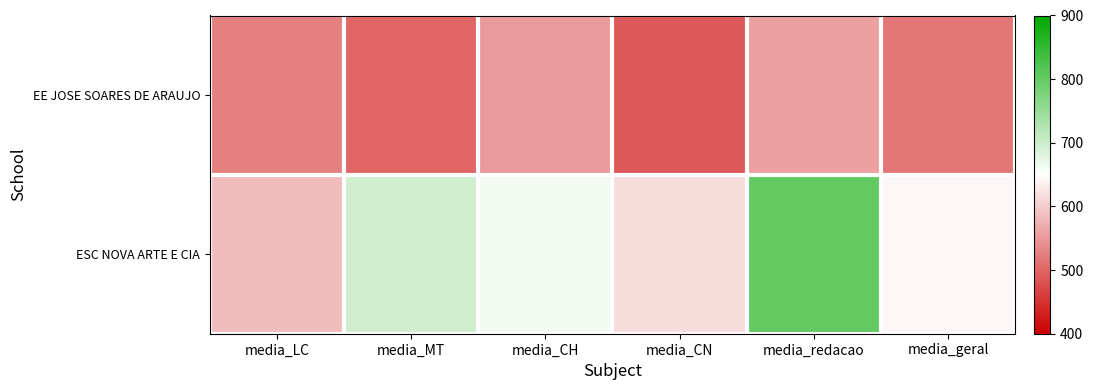

List the series in order of their overall mean, lowest first.

EE JOSE SOARES DE ARAUJO, ESC NOVA ARTE E CIA